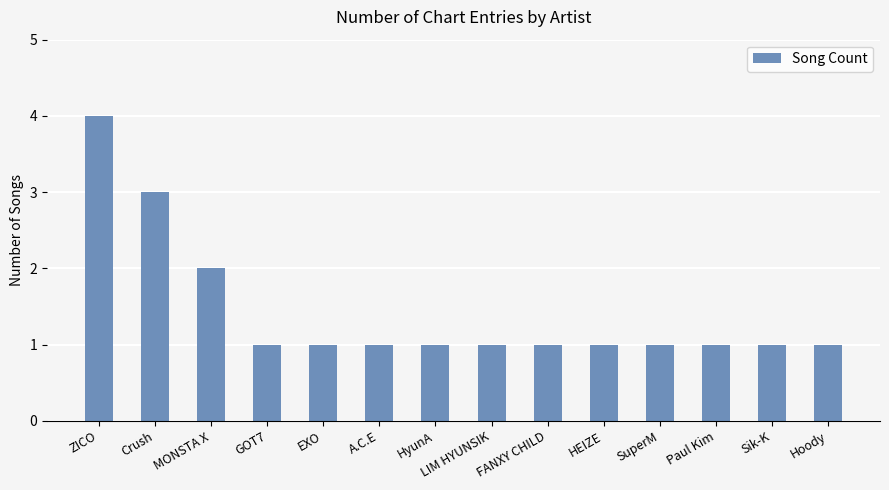

Approximately how many times larger is the value at HEIZE compared to Crush?

0.3